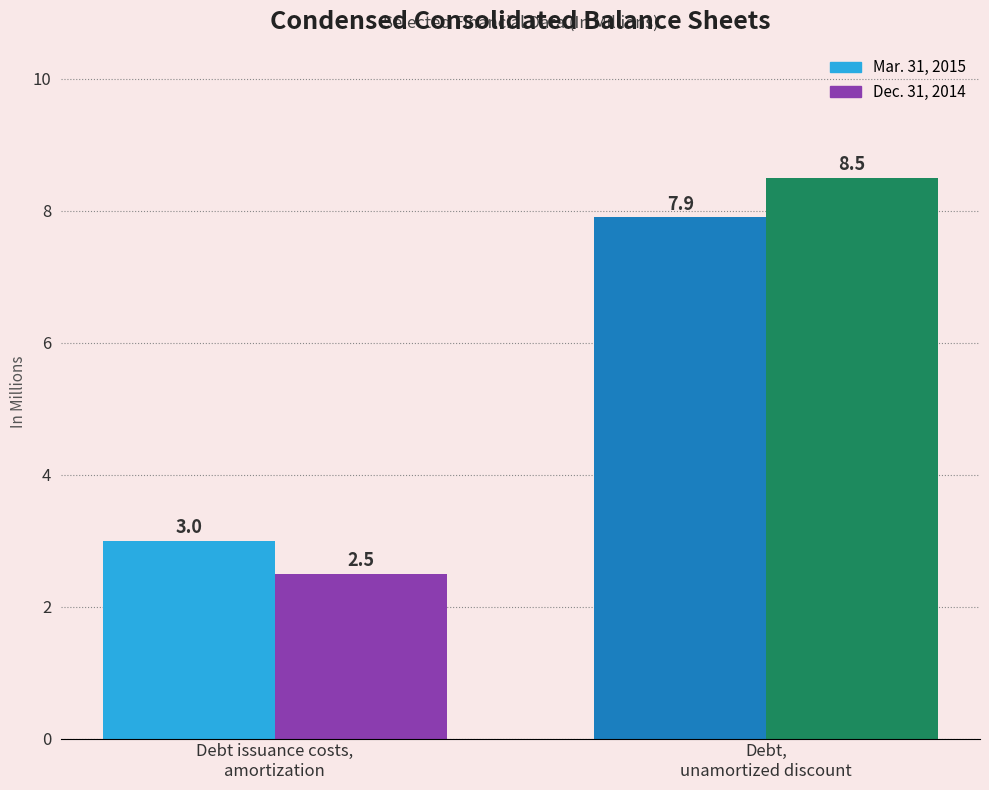

What is the sum of the Dec. 31, 2014 values at Debt issuance costs,
amortization and Debt,
unamortized discount?

11.0